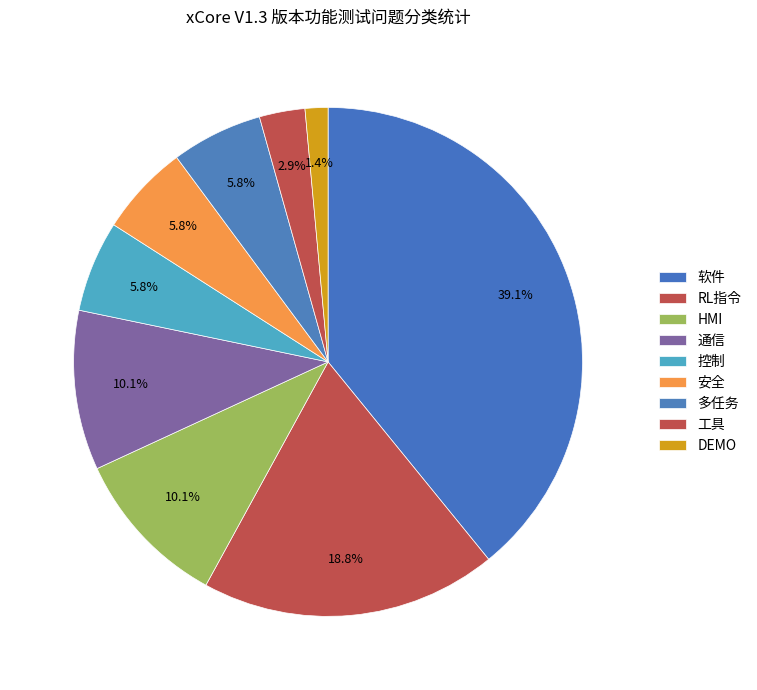

Combined, do RL指令 and DEMO account for over 50%?

No